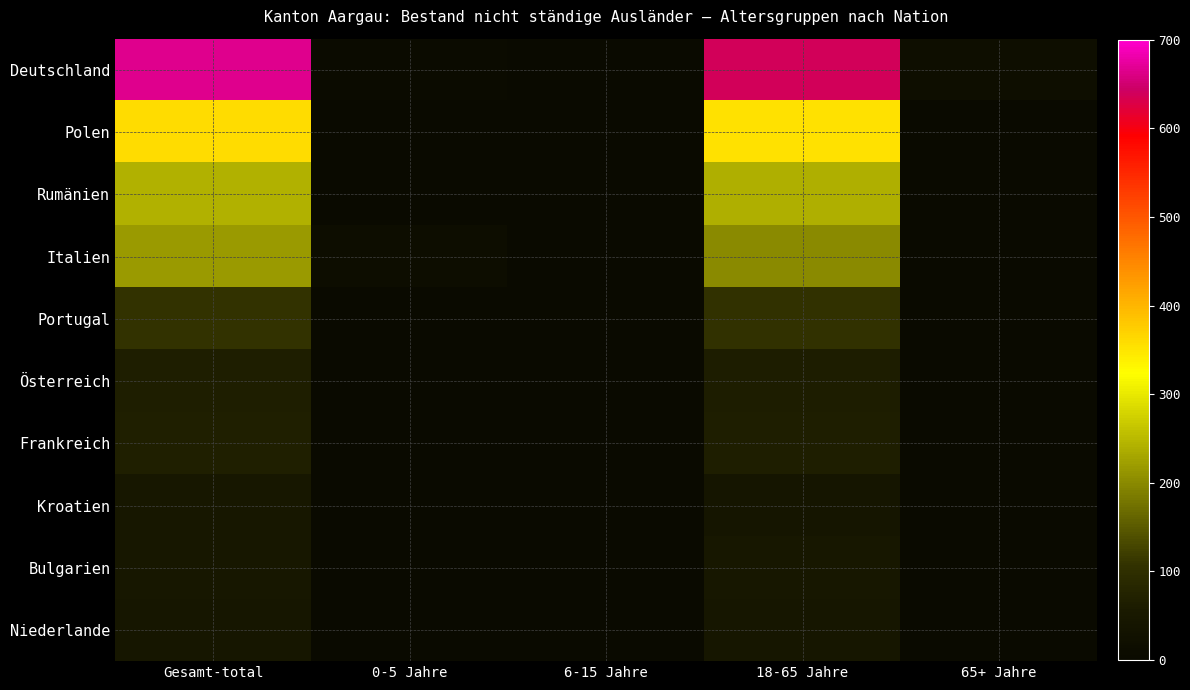

Which has a higher value, 18-65 Jahre or 65+ Jahre?

18-65 Jahre